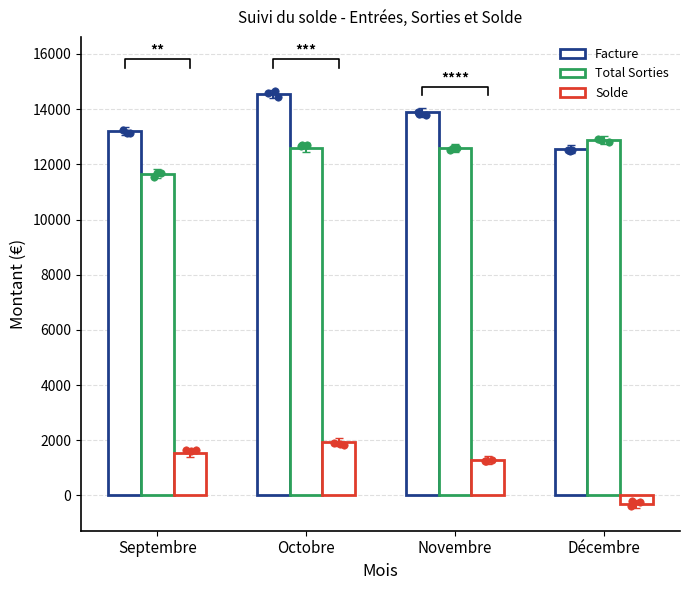

Which series has the largest total across all categories?

Facture